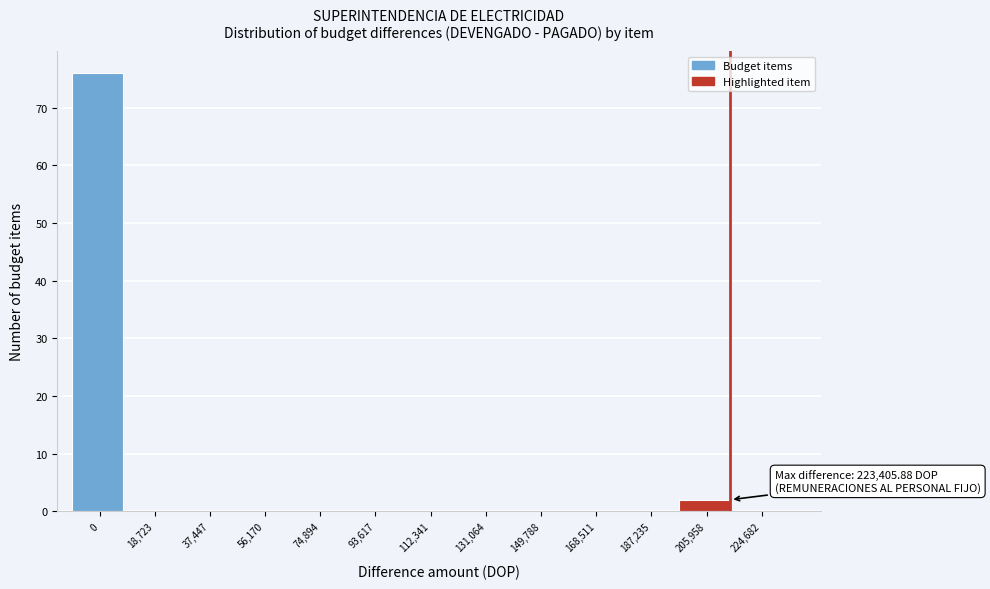

Reading left to right, transcribe all the data shown in this chart.

0=76	18,723=0	37,447=0	56,170=0	74,894=0	93,617=0	112,341=0	131,064=0	149,788=0	168,511=0	187,235=0	205,958=2	224,682=0